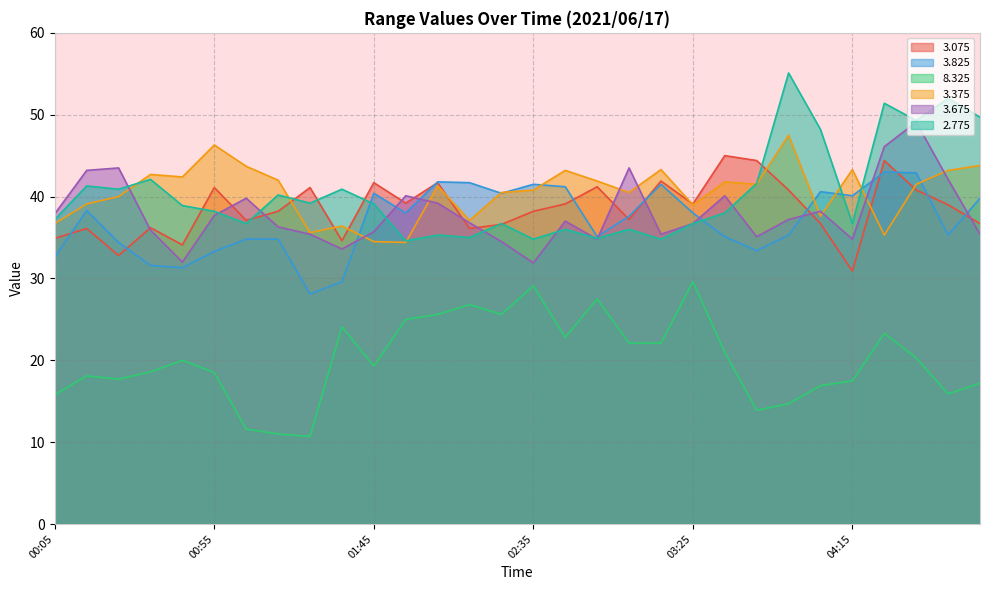

What is the difference between the maximum and minimum values in the   2.775 series?

20.5